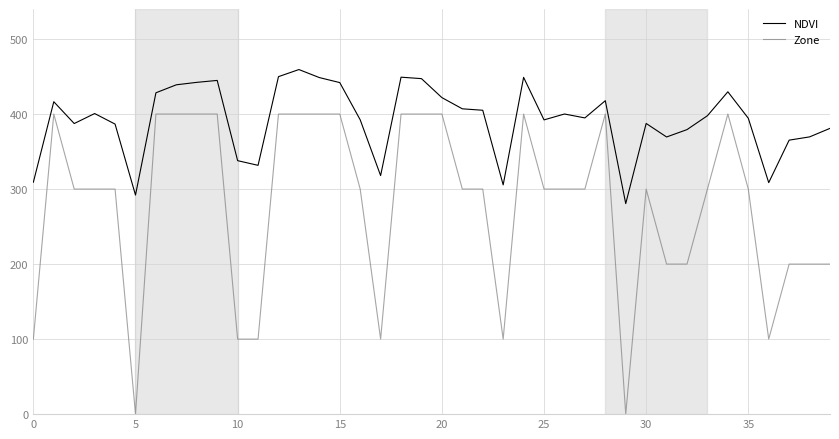

Which series has the widest spread of values?

Zone